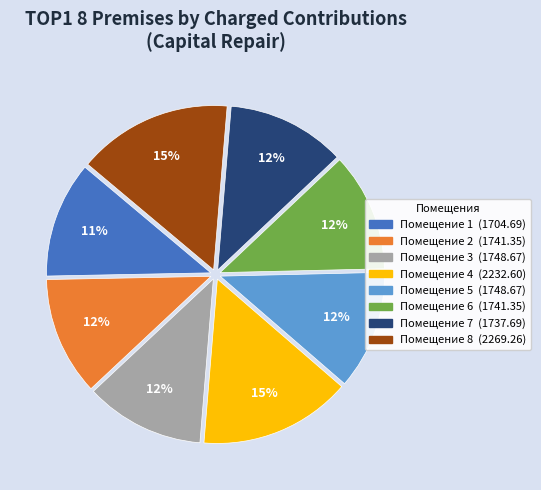

To the nearest percent, what is the average slice percentage?

12%